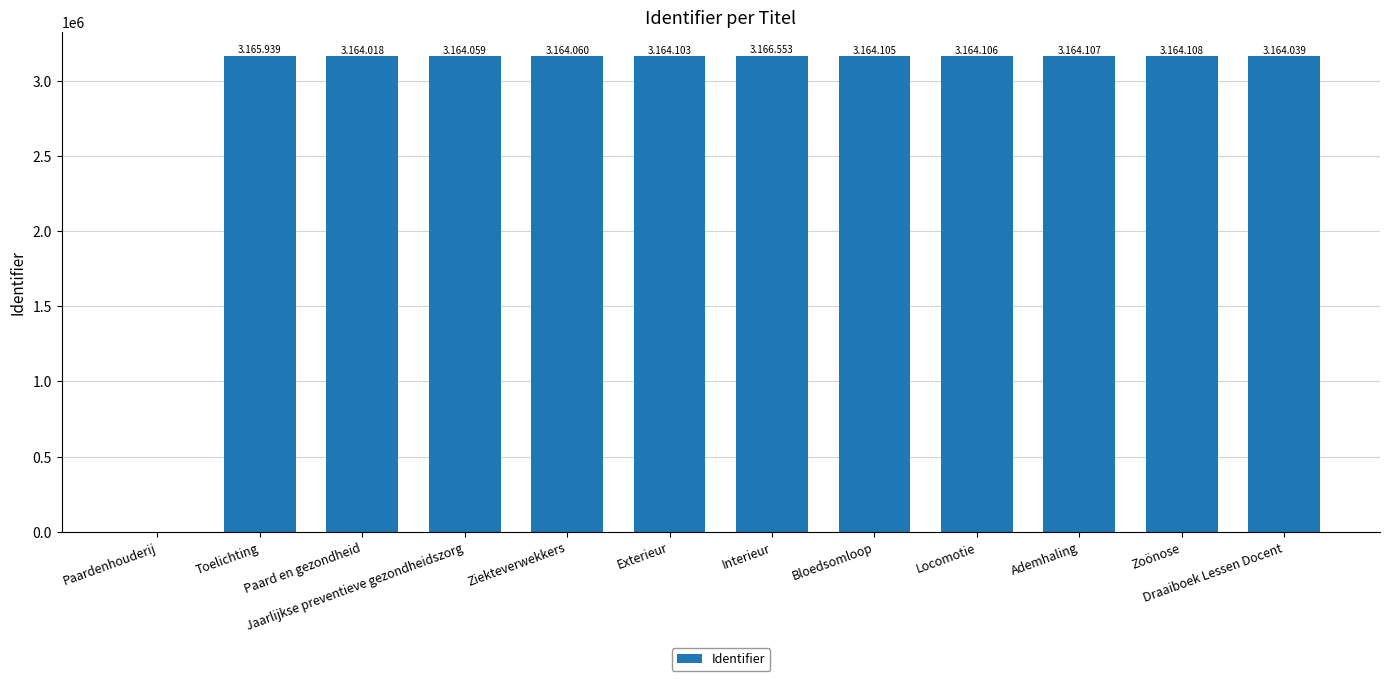

Is it true that the value at Zoönose is 3164108?

True